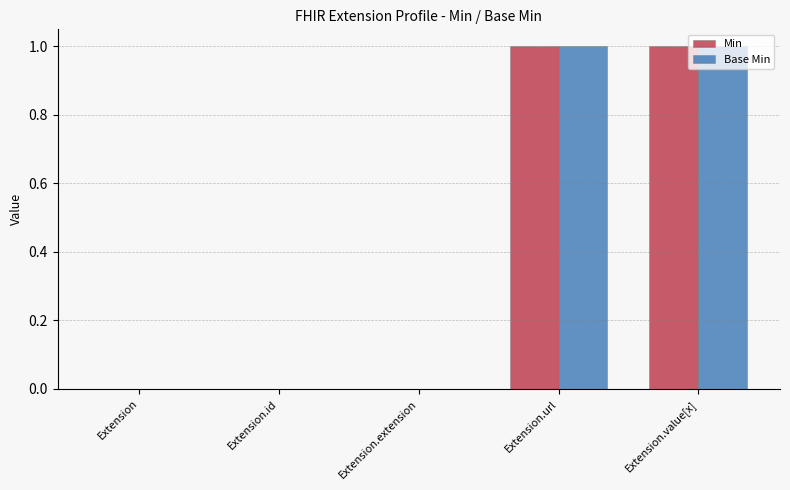

Reading left to right, what are all the values shown in this chart?

Min: 0	0	0	1	1
Base Min: 0	0	0	1	1